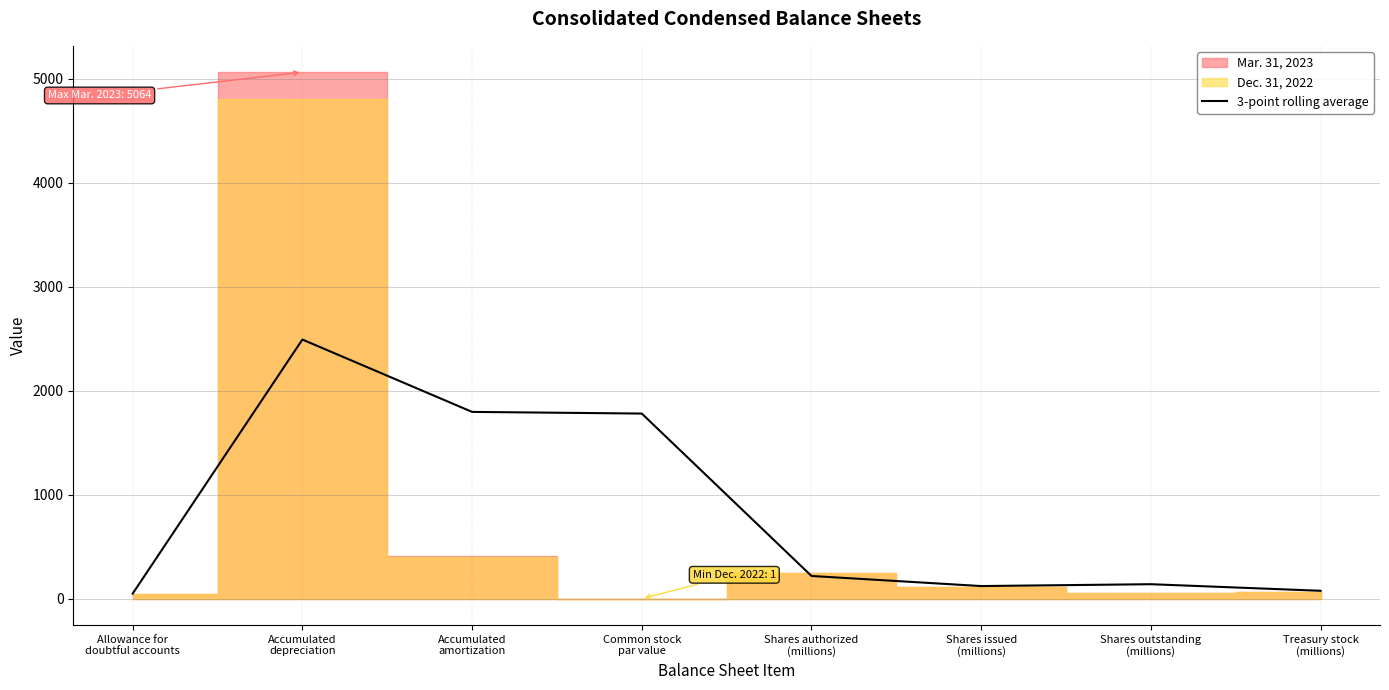

Does the chart display data point markers on the line(s)?

No